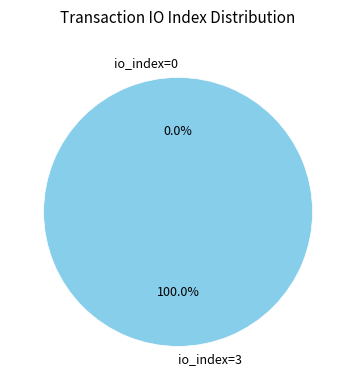

How many segments does this pie chart have?

2